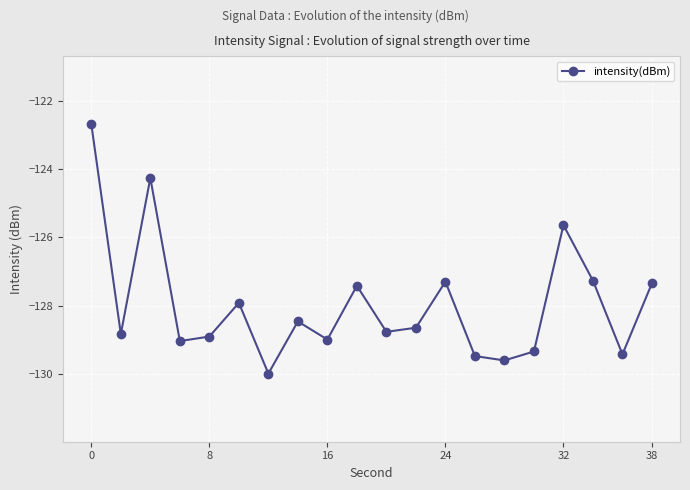

Reading right to left, list all the values displayed in this chart.

-127.3	-129.4	-127.3	-125.6	-129.3	-129.6	-129.5	-127.3	-128.7	-128.8	-127.4	-129.0	-128.5	-130.0	-127.9	-128.9	-129.0	-124.3	-128.8	-122.7